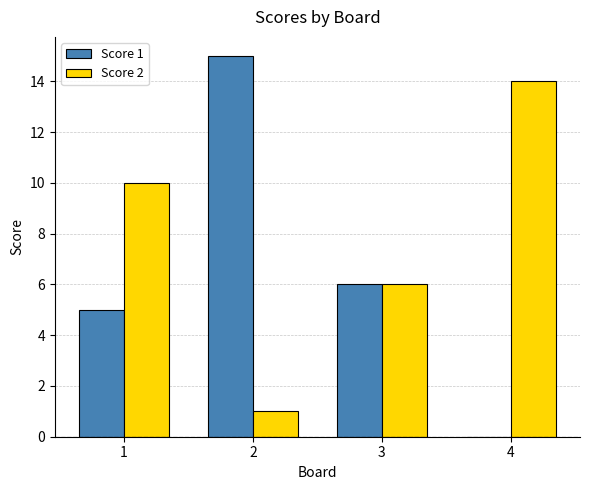

What is the greatest value displayed?

15